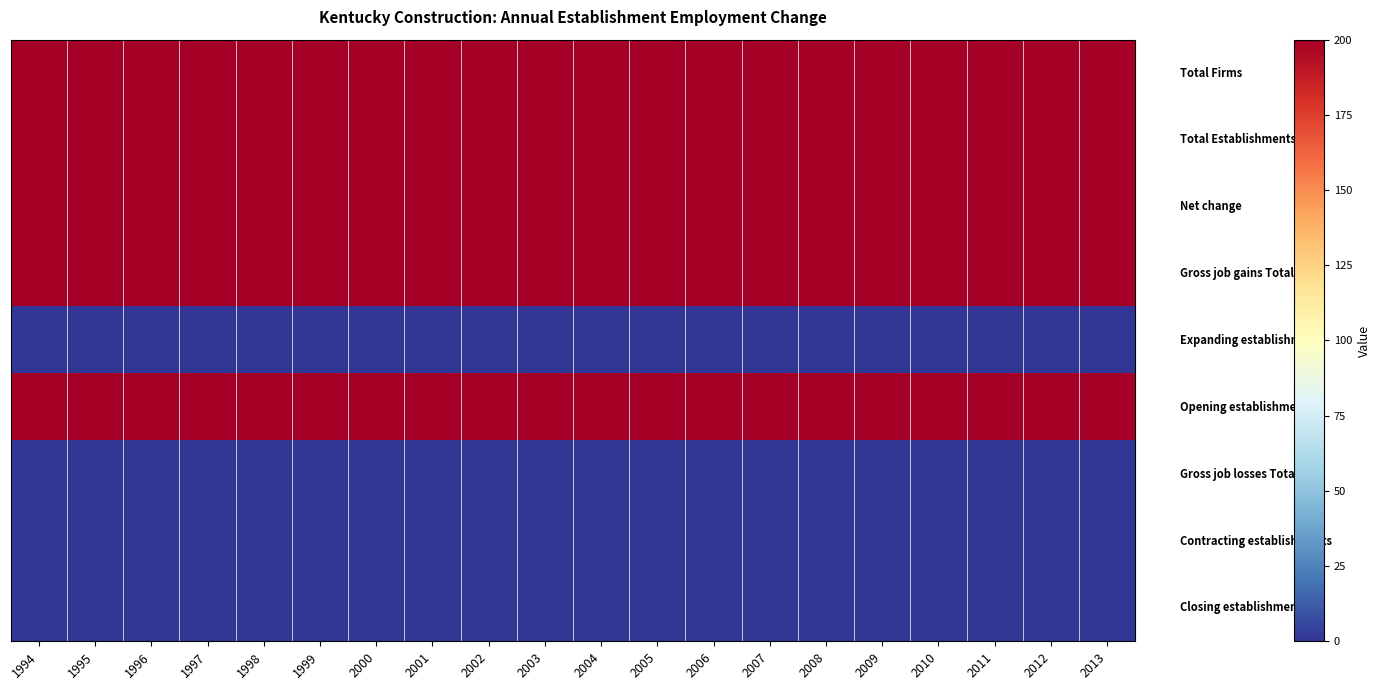

Count the number of categories in the chart.

20